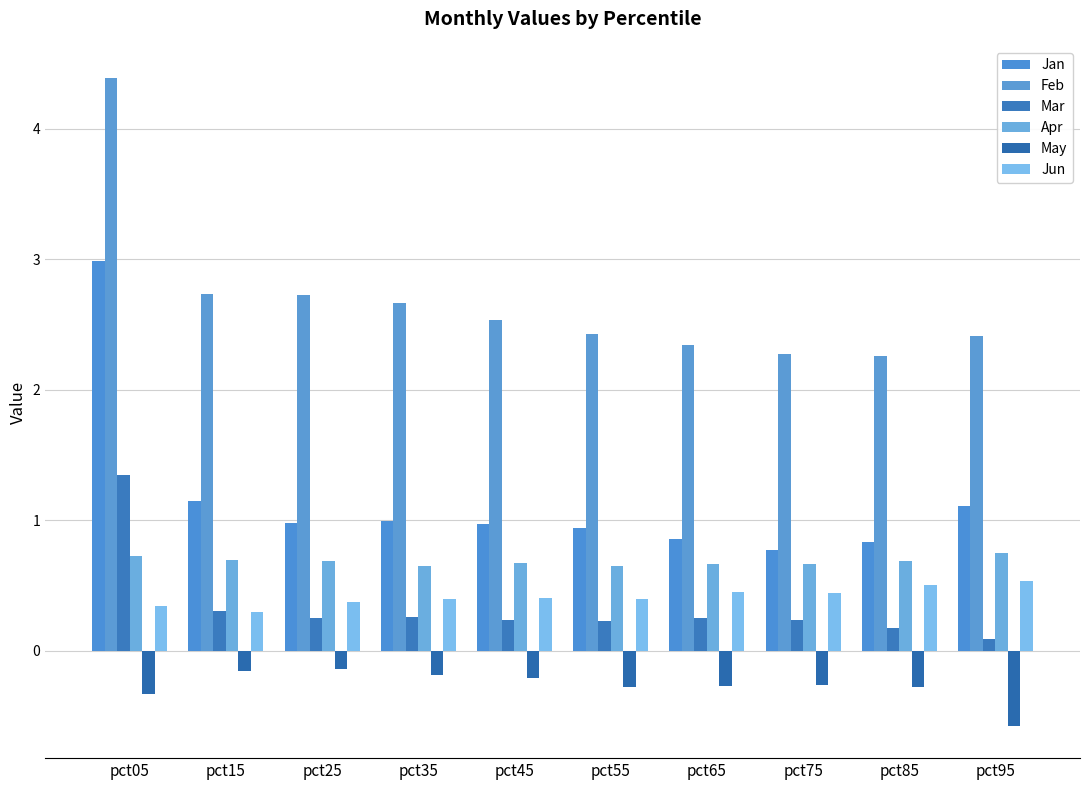

Is the value of Mar at pct85 greater than the value of May at pct15?

Yes